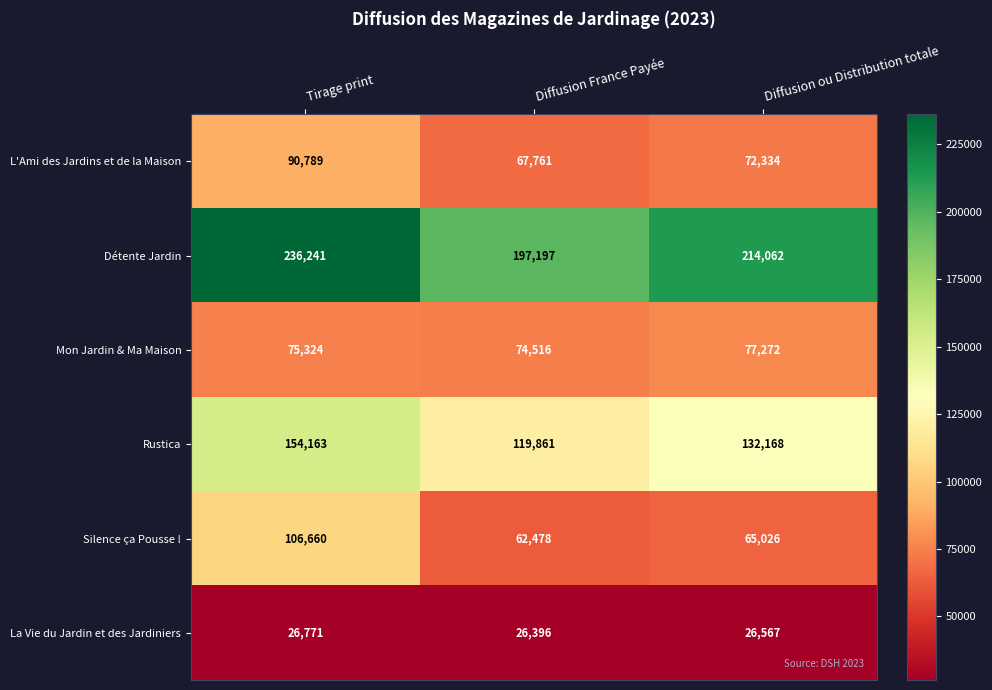

Reading right to left, what are all the values shown in this chart?

L'Ami des Jardins et de la Maison: 72334	67761	90789
Détente Jardin: 214062	197197	236241
Mon Jardin & Ma Maison: 77272	74516	75324
Rustica: 132168	119861	154163
Silence ça Pousse !: 65026	62478	106660
La Vie du Jardin et des Jardiniers: 26567	26396	26771